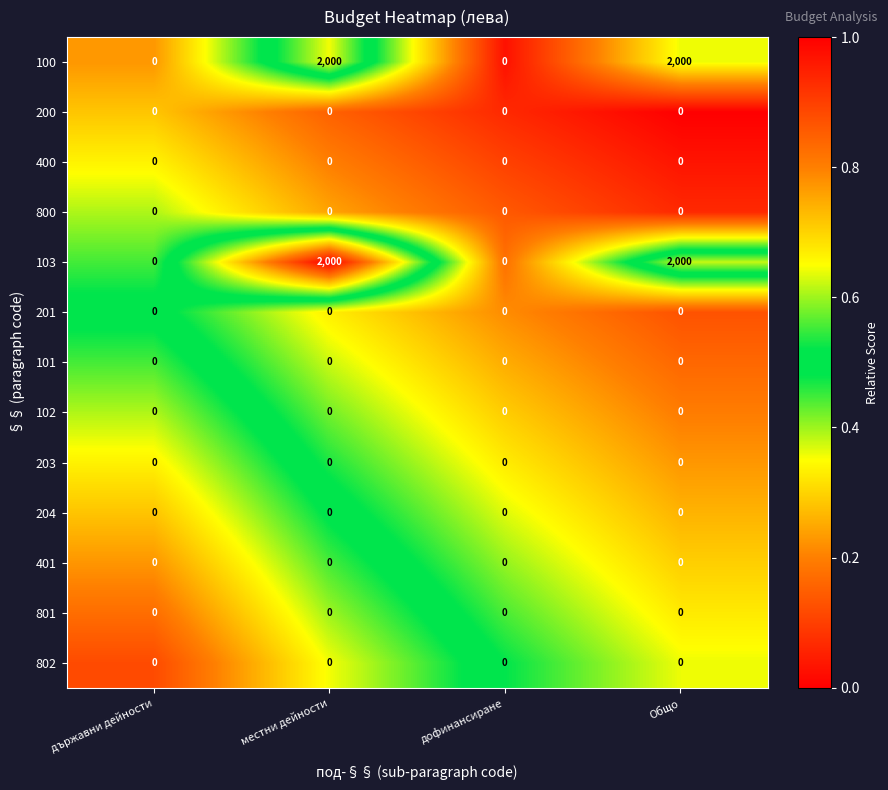

What is the spread (max minus min) of values at местни дейности?

2000